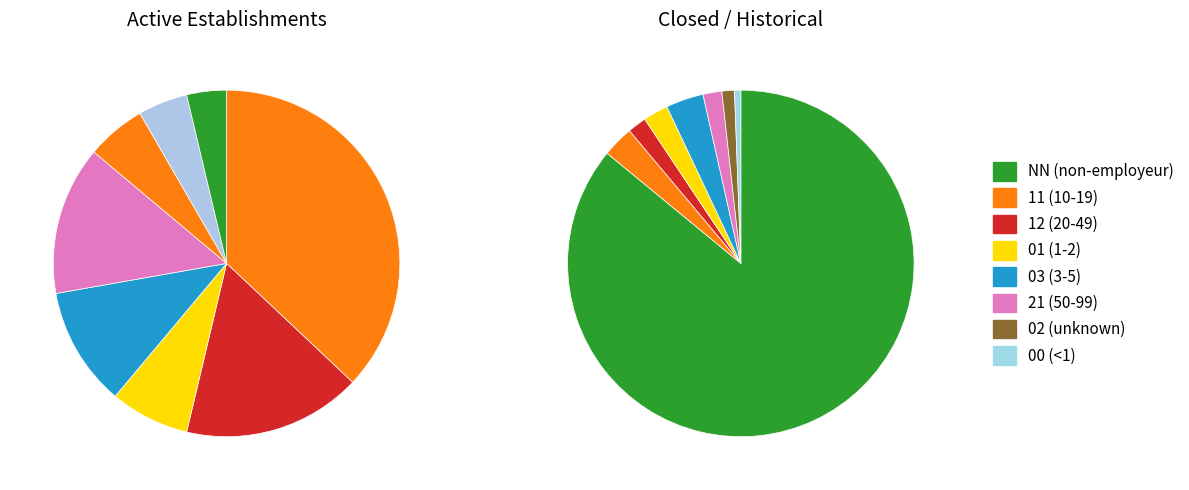

Between NN and 02, which is larger?

NN